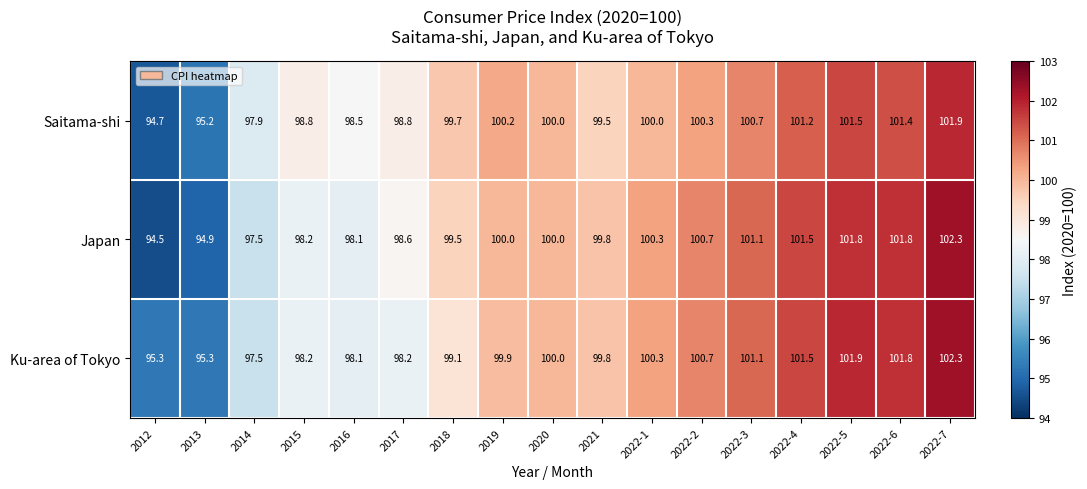

Which series changed the most between 2013 and 2022-6?

Japan